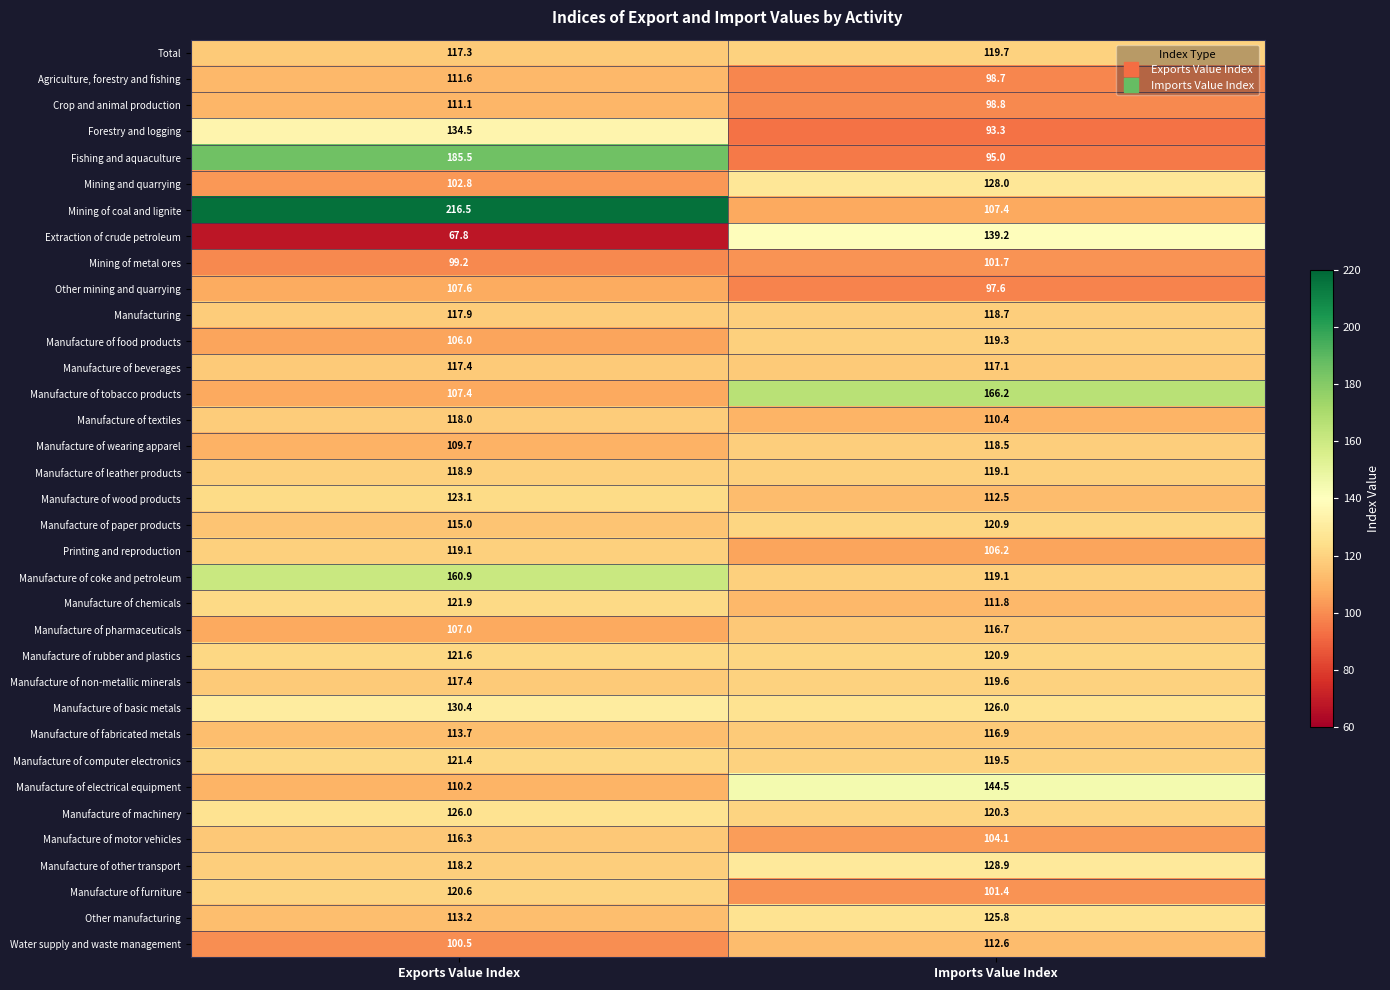

What is the total value across all series at Imports Value Index?

4076.4